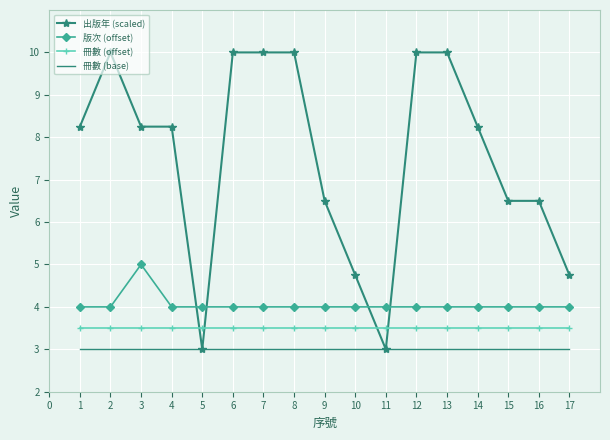

True or false: 版次 (offset) has a value of 2.4 at 9.

False